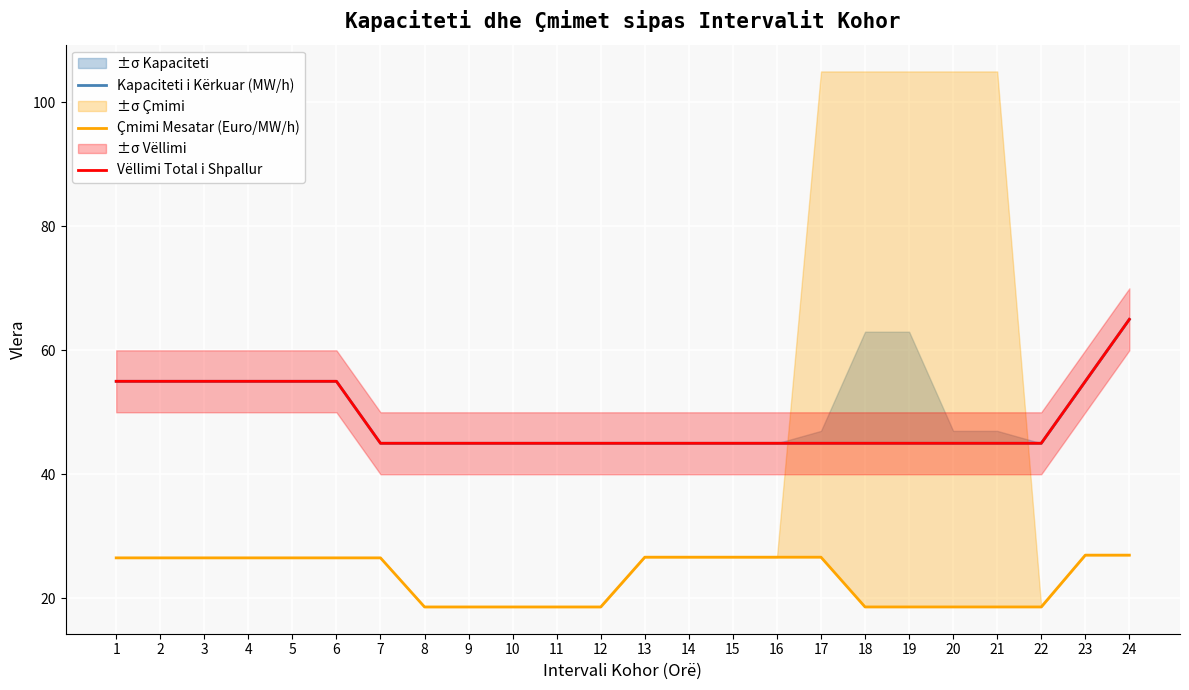

Reading left to right, what are all the values shown in this chart?

Kapaciteti i Kërkuar (MW/h): 55.0	55.0	55.0	55.0	55.0	55.0	45.0	45.0	45.0	45.0	45.0	45.0	45.0	45.0	45.0	45.0	45.0	45.0	45.0	45.0	45.0	45.0	55.0	65.0
Çmimi Mesatar (Euro/MW/h): 26.5	26.5	26.5	26.5	26.5	26.5	26.5	18.6	18.6	18.6	18.6	18.6	26.6	26.6	26.6	26.6	26.6	18.6	18.6	18.6	18.6	18.6	26.9	26.9
Vëllimi Total i Shpallur: 55.0	55.0	55.0	55.0	55.0	55.0	45.0	45.0	45.0	45.0	45.0	45.0	45.0	45.0	45.0	45.0	45.0	45.0	45.0	45.0	45.0	45.0	55.0	65.0